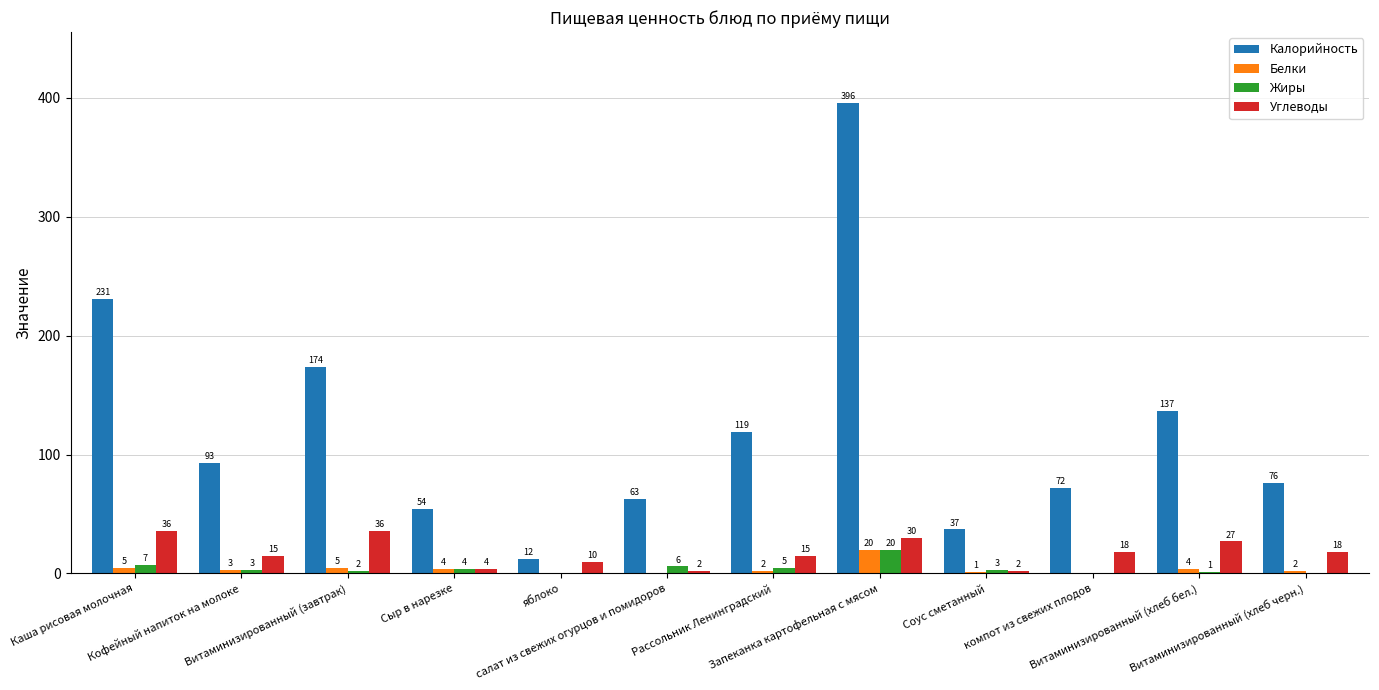

Count the number of categories in the chart.

12